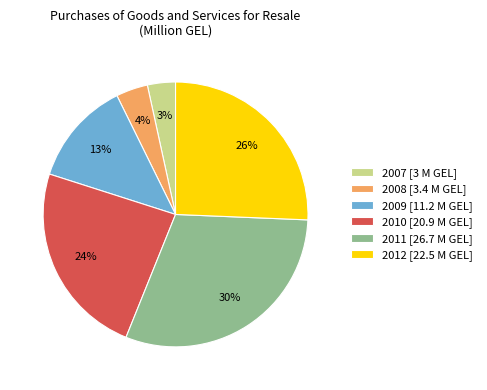

To the nearest percent, what is the average slice percentage?

17%